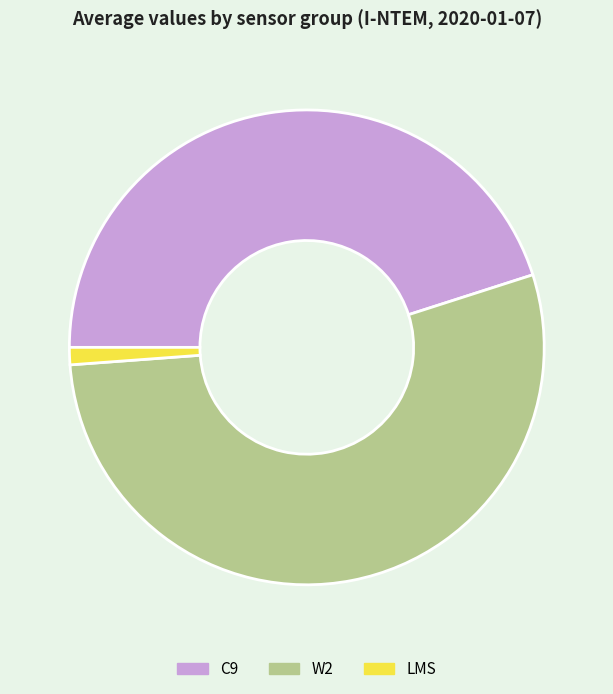

Is the sum of W2 and LMS greater than half?

Yes